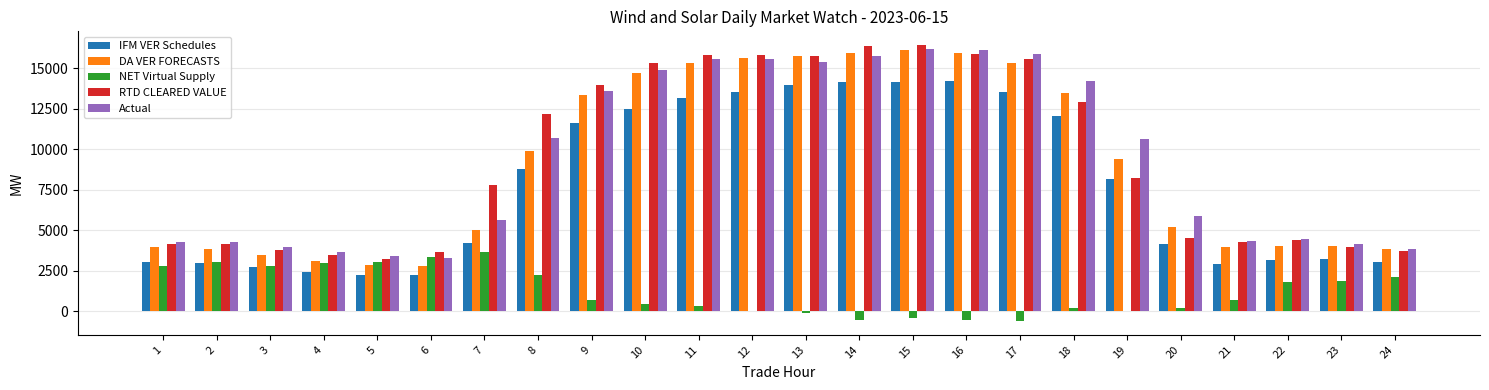

What is the total value across all series at 8?

43868.7